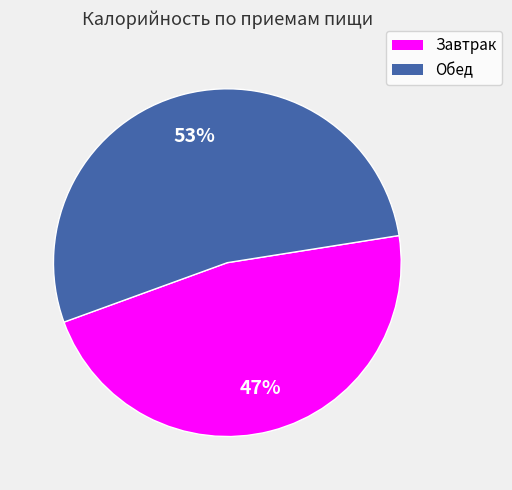

Combined, do Завтрак and Обед account for over 50%?

Yes